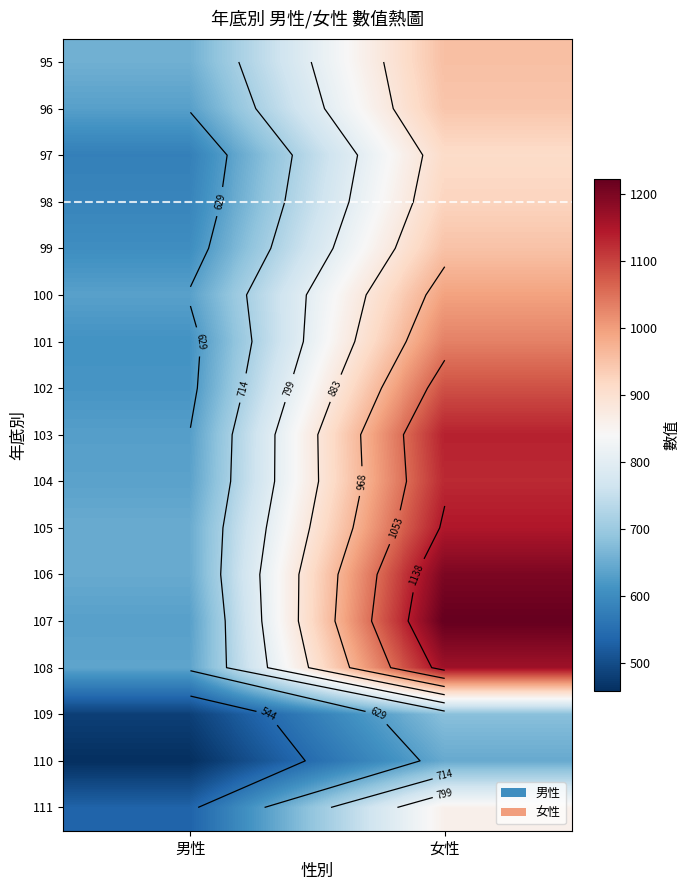

List the series in order of their peak value, highest first.

107, 106, 108, 105, 103, 104, 102, 101, 100, 95, 99, 96, 98, 97, 111, 109, 110